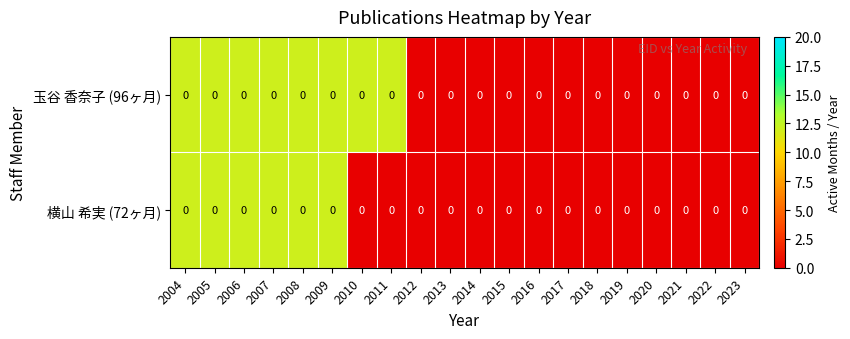

Which category has the lowest value across all series?

2012